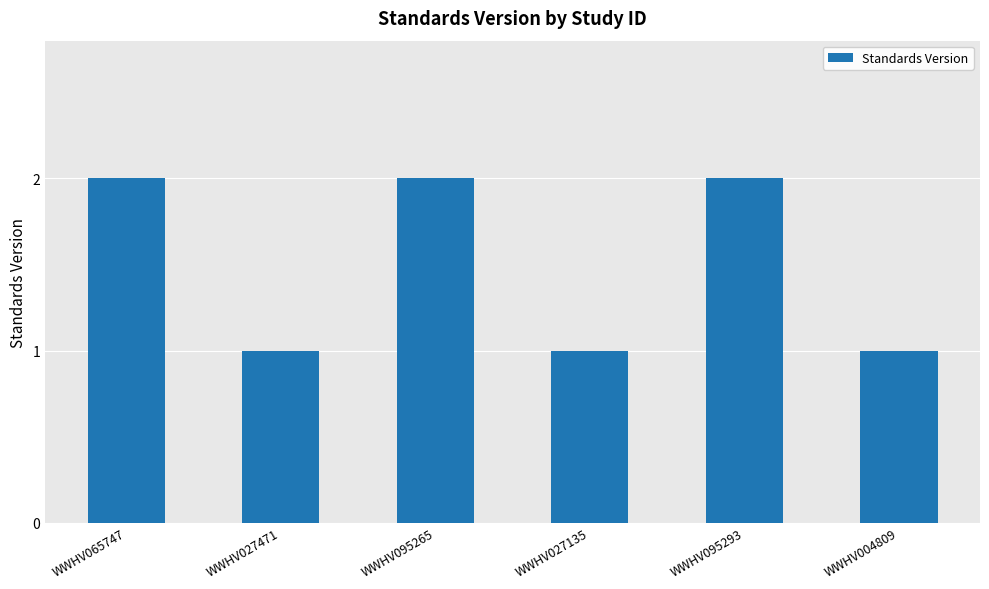

How many distinct data groups are displayed?

1